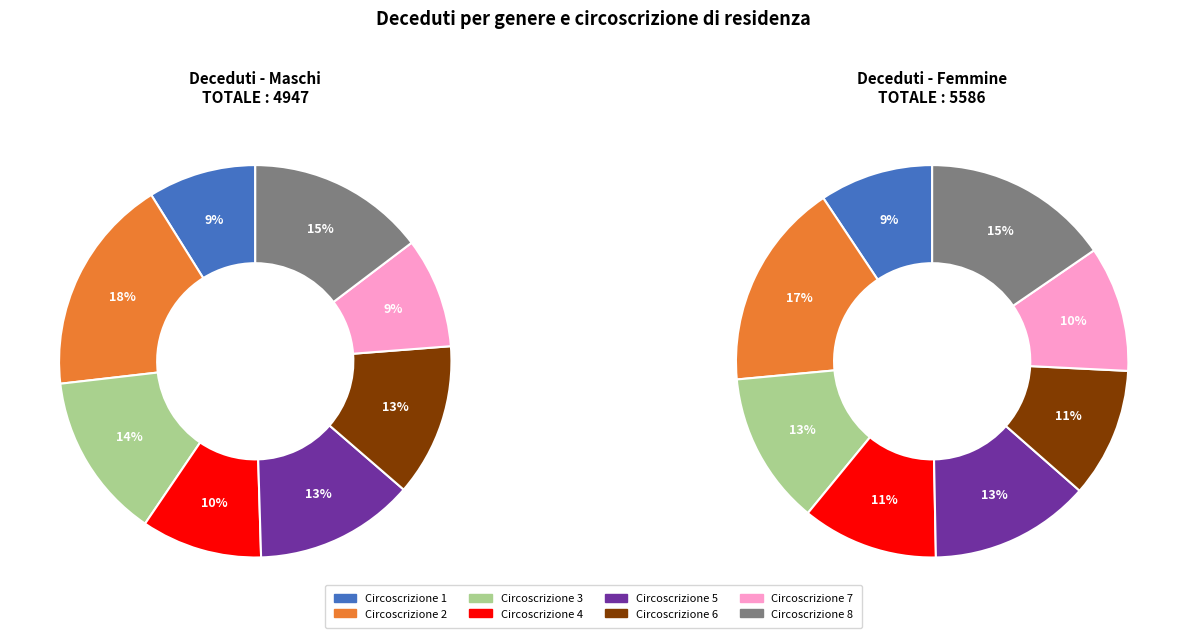

Which series has the widest spread of values?

M